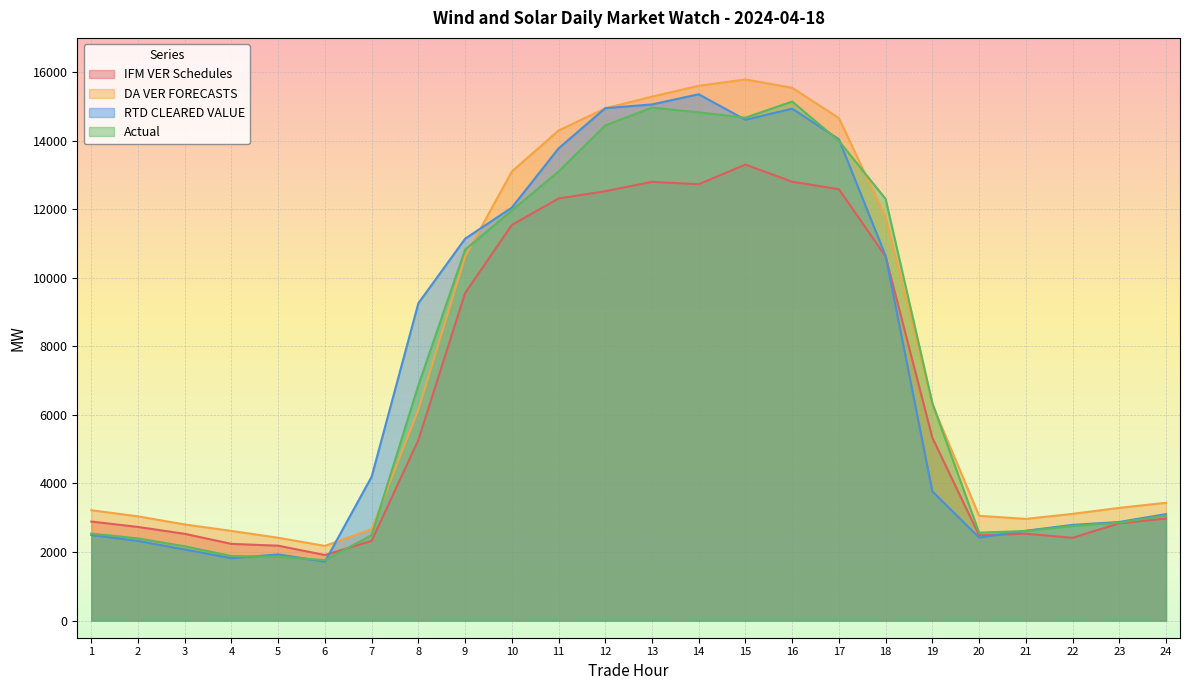

Rank the categories by RTD CLEARED VALUE value from lowest to highest.

6, 4, 5, 3, 2, 20, 1, 21, 22, 23, 24, 19, 7, 8, 18, 9, 10, 11, 17, 15, 16, 12, 13, 14